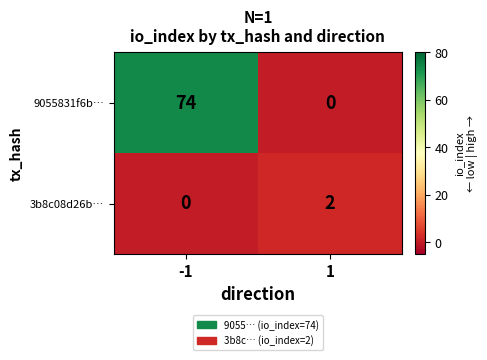

What is the difference between the highest and lowest values at 1?

2